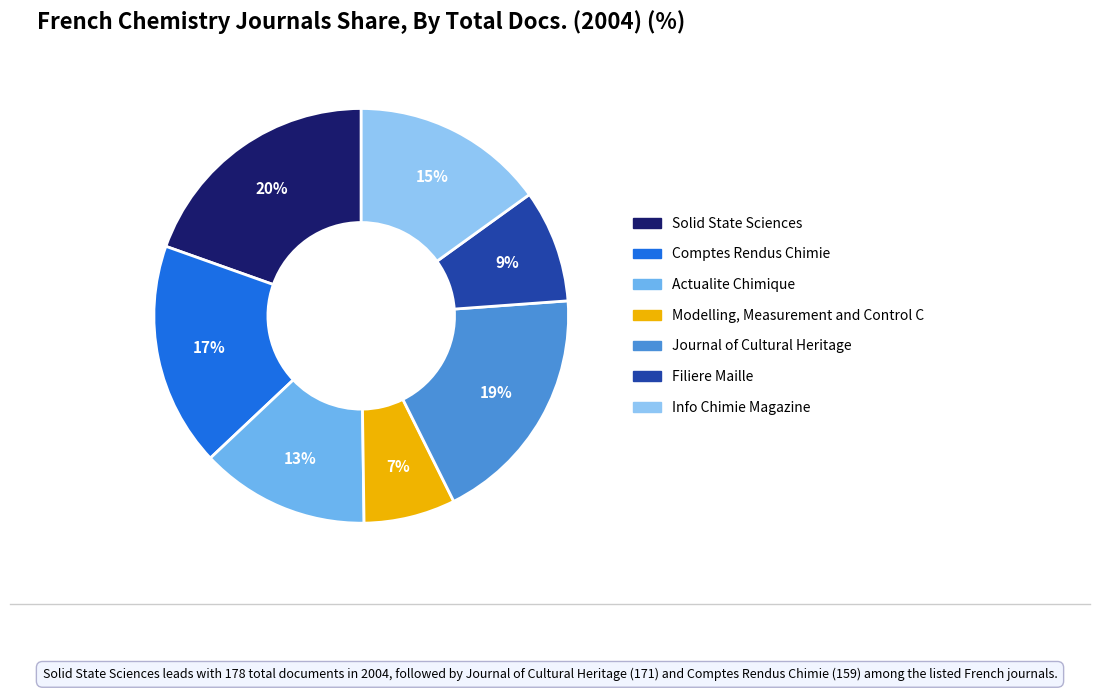

Rank the categories by value from highest to lowest.

Solid State Sciences, Journal of Cultural Heritage, Comptes Rendus Chimie, Info Chimie Magazine, Actualite Chimique, Filiere Maille, Modelling, Measurement and Control C